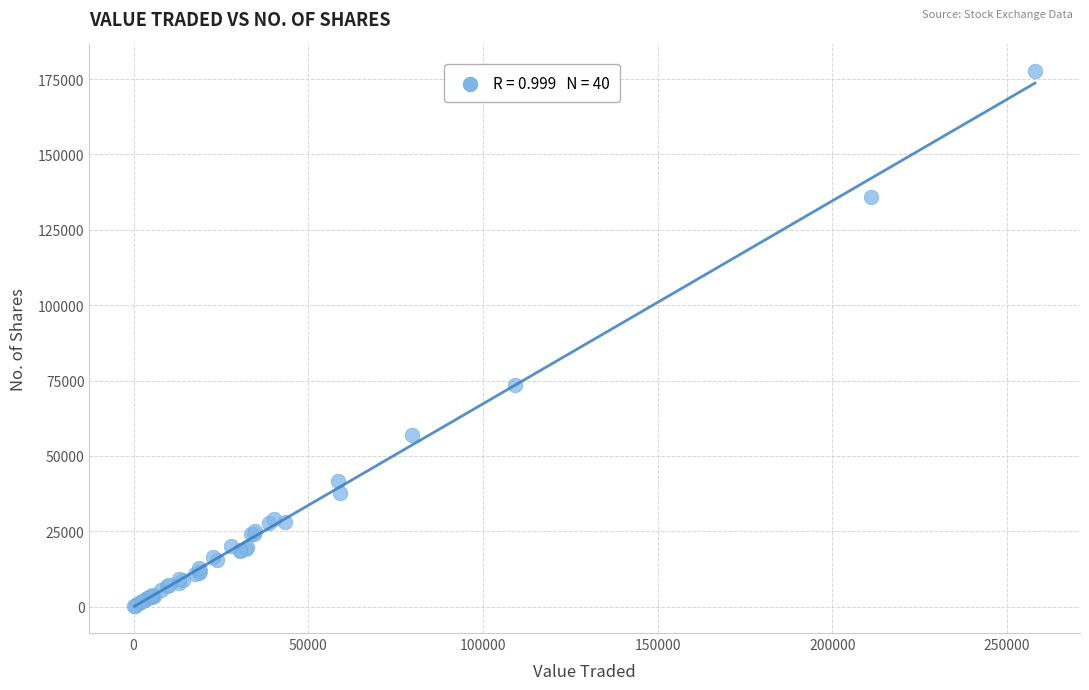

What Y value in the scatter plot is closest to 88906?

73547